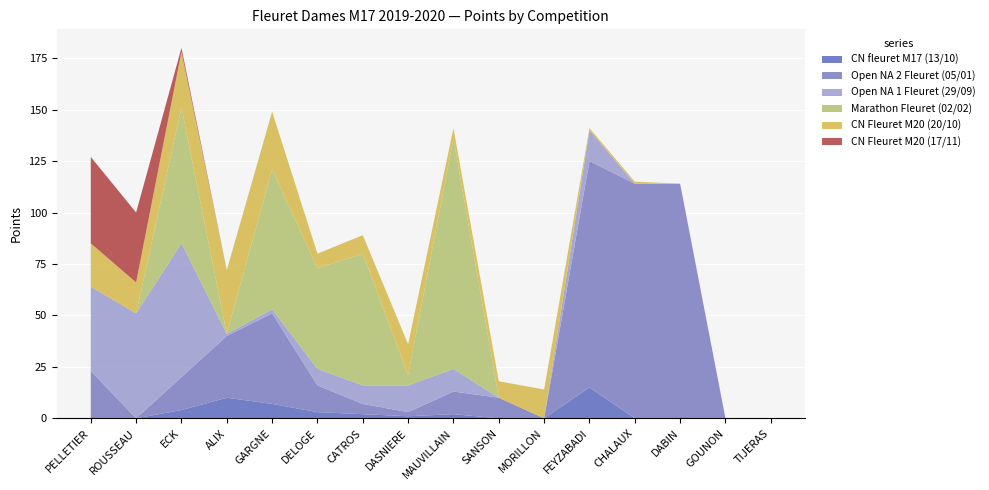

Reading left to right, extract all data points from this chart.

CN fleuret M17 (13/10): PELLETIER=0	ROUSSEAU=0	ECK=4	ALIX=10	GARGNE=7	DELOGE=3	CATROS=2	DASNIERE=1	MAUVILLAIN=2	SANSON=0	MORILLON=0	FEYZABADI=15	CHALAUX=0	DABIN=0	GOUNON=0	TIJERAS=0
Open NA 2 Fleuret (05/01): PELLETIER=23	ROUSSEAU=0	ECK=16	ALIX=30	GARGNE=44	DELOGE=13	CATROS=5	DASNIERE=2	MAUVILLAIN=11	SANSON=10	MORILLON=0	FEYZABADI=110	CHALAUX=114	DABIN=114	GOUNON=0	TIJERAS=0
Open NA 1 Fleuret (29/09): PELLETIER=41	ROUSSEAU=51	ECK=65	ALIX=1	GARGNE=2	DELOGE=8	CATROS=9	DASNIERE=13	MAUVILLAIN=11	SANSON=0	MORILLON=0	FEYZABADI=15	CHALAUX=0	DABIN=0	GOUNON=0	TIJERAS=0
Marathon Fleuret (02/02): PELLETIER=0	ROUSSEAU=0	ECK=66	ALIX=0	GARGNE=68	DELOGE=49	CATROS=64	DASNIERE=5	MAUVILLAIN=112	SANSON=0	MORILLON=0	FEYZABADI=0	CHALAUX=0	DABIN=0	GOUNON=0	TIJERAS=0
CN Fleuret M20 (20/10): PELLETIER=21	ROUSSEAU=15	ECK=27	ALIX=31	GARGNE=28	DELOGE=7	CATROS=9	DASNIERE=15	MAUVILLAIN=5	SANSON=8	MORILLON=14	FEYZABADI=1	CHALAUX=1	DABIN=0	GOUNON=0	TIJERAS=0
CN Fleuret M20 (17/11): PELLETIER=42	ROUSSEAU=34	ECK=2	ALIX=0	GARGNE=0	DELOGE=0	CATROS=0	DASNIERE=0	MAUVILLAIN=0	SANSON=0	MORILLON=0	FEYZABADI=0	CHALAUX=0	DABIN=0	GOUNON=0	TIJERAS=0